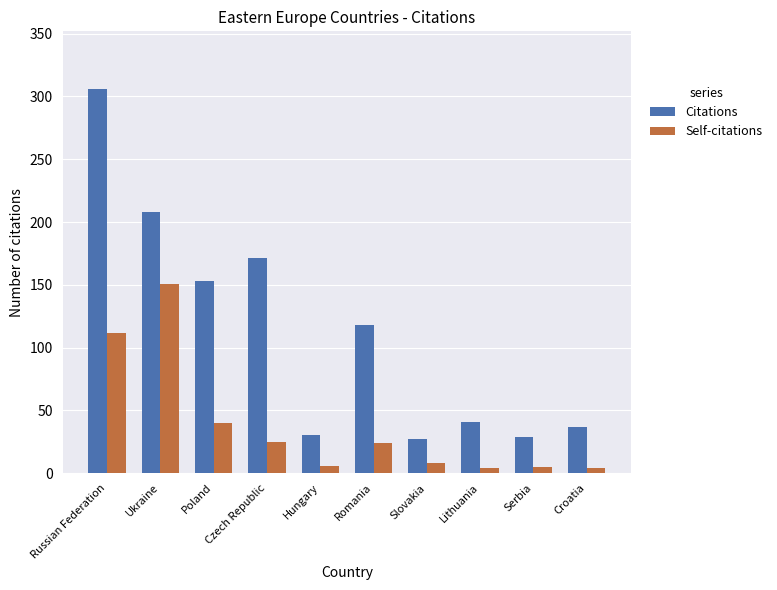

What is the difference between the second highest and second lowest values in the Citations series?

179